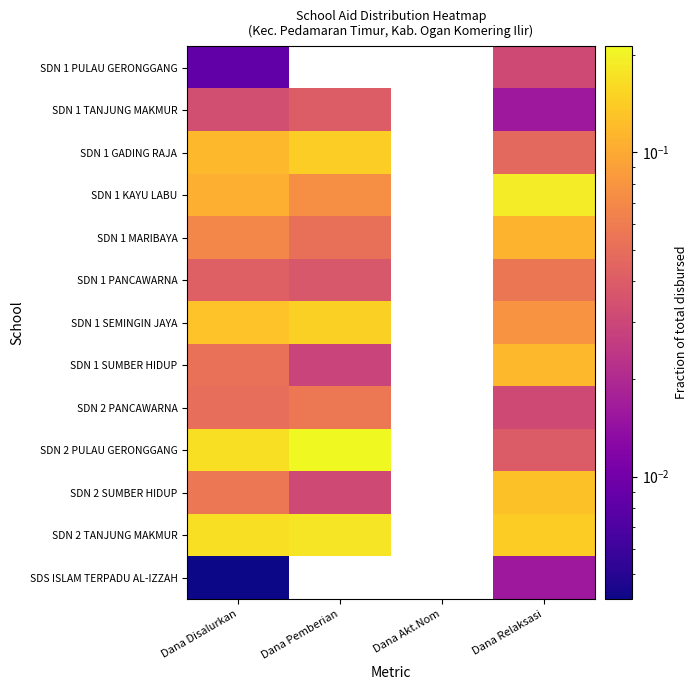

Where is SDS ISLAM TERPADU AL-IZZAH nearest to the value 0?

Dana Disalurkan